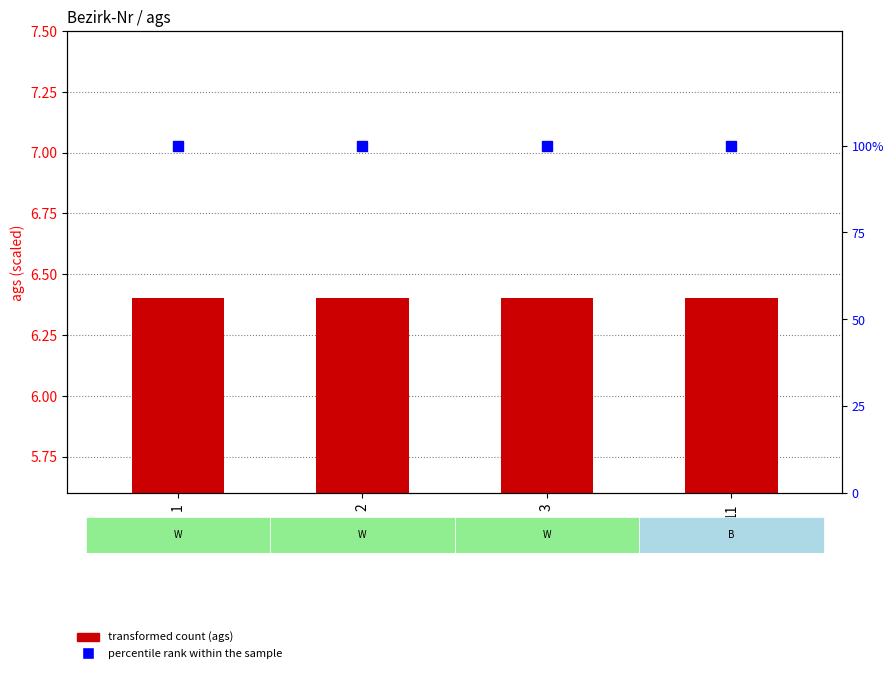

Which category has the lowest value in the percentile rank within the sample series?

1